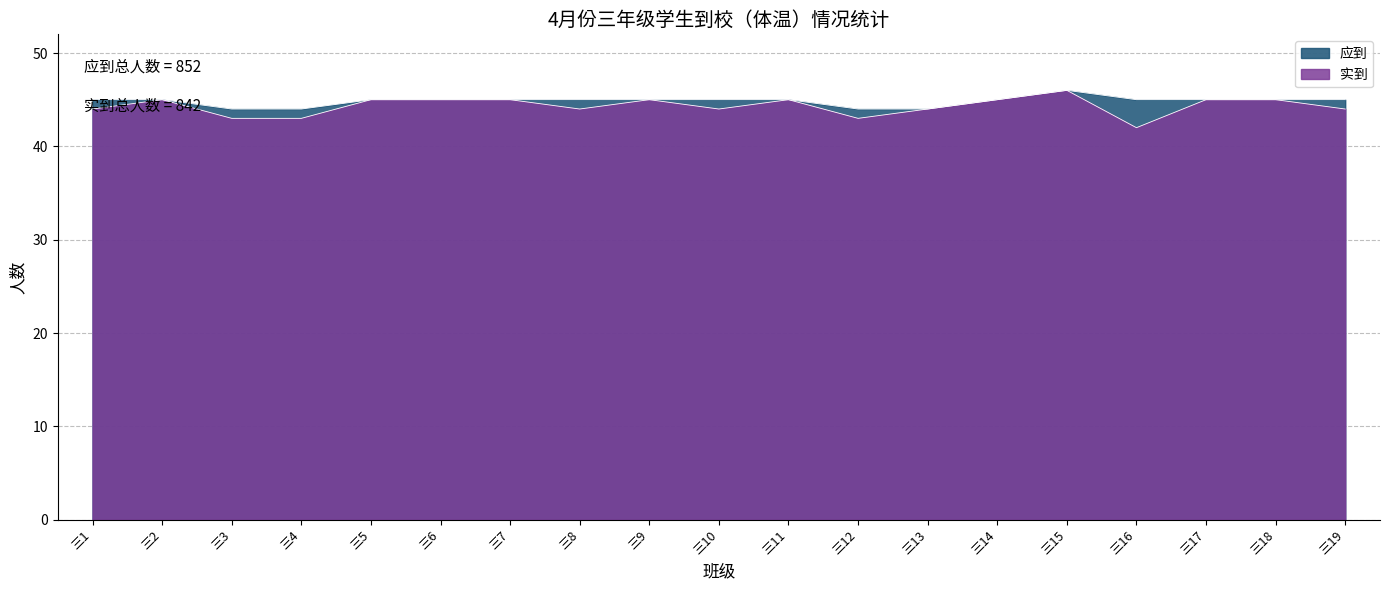

True or false: 应到 has more than 0 interior local peaks.

True